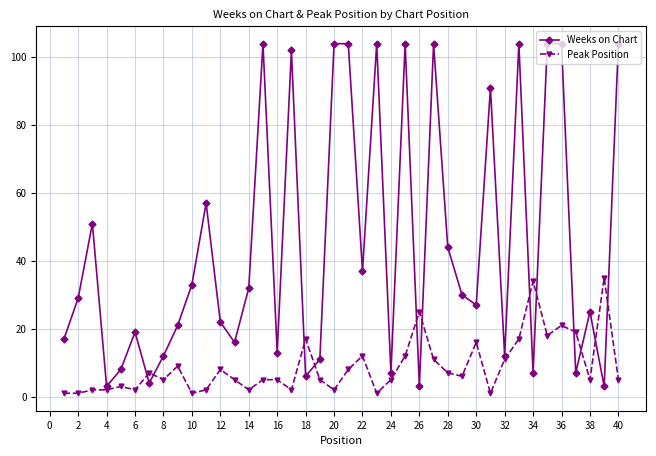

Rank the series by their maximum value, from highest to lowest.

Weeks on Chart, Peak Position